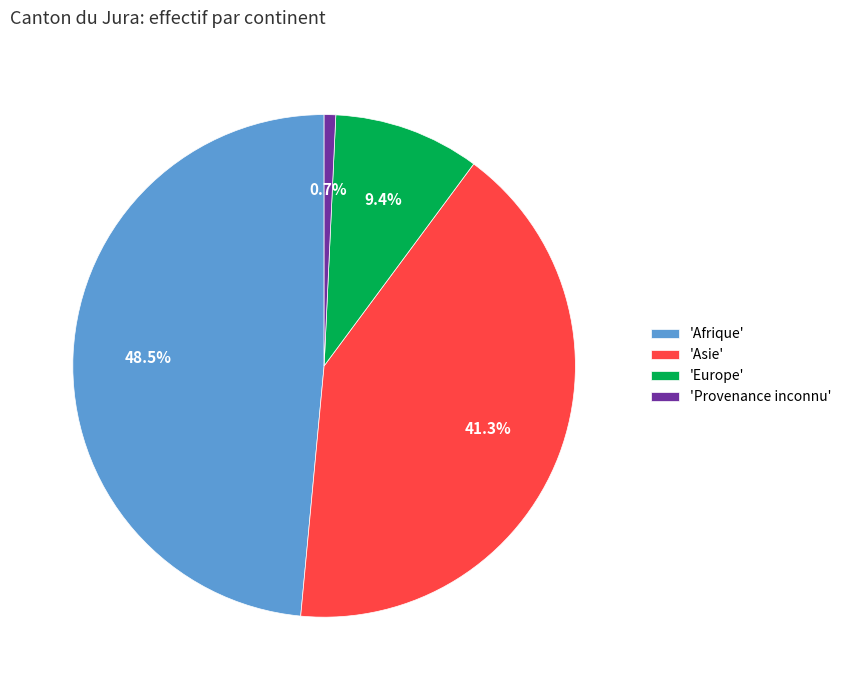

What portion of the pie excludes 'Provenance inconnu'?

99.3%